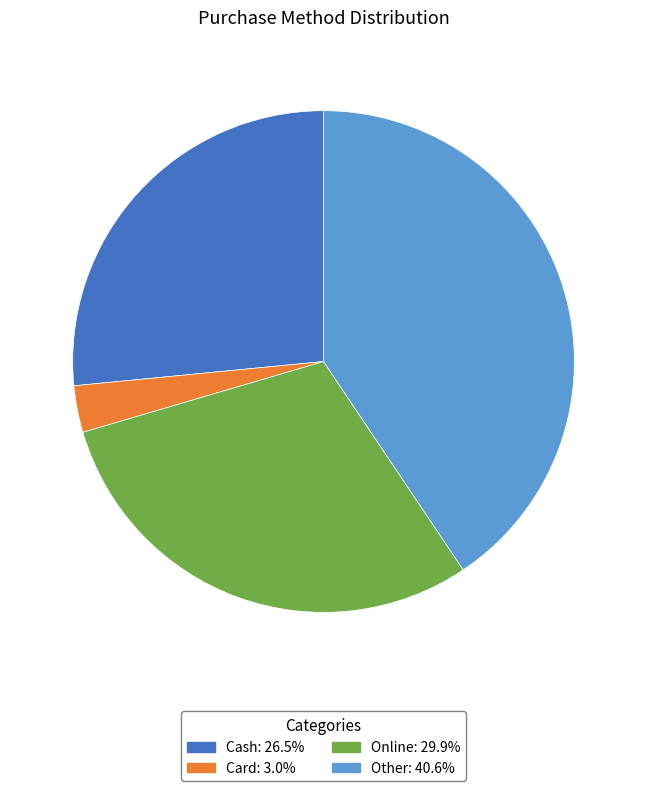

Does any single category account for the majority?

No